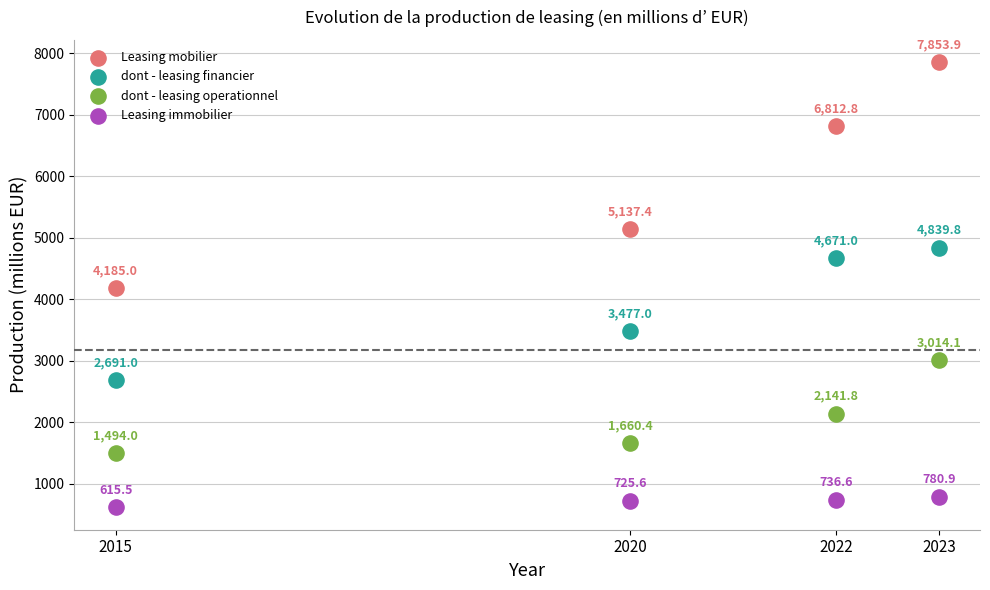

Across all data points, what is the range of Y values (max minus min)?

7238.4